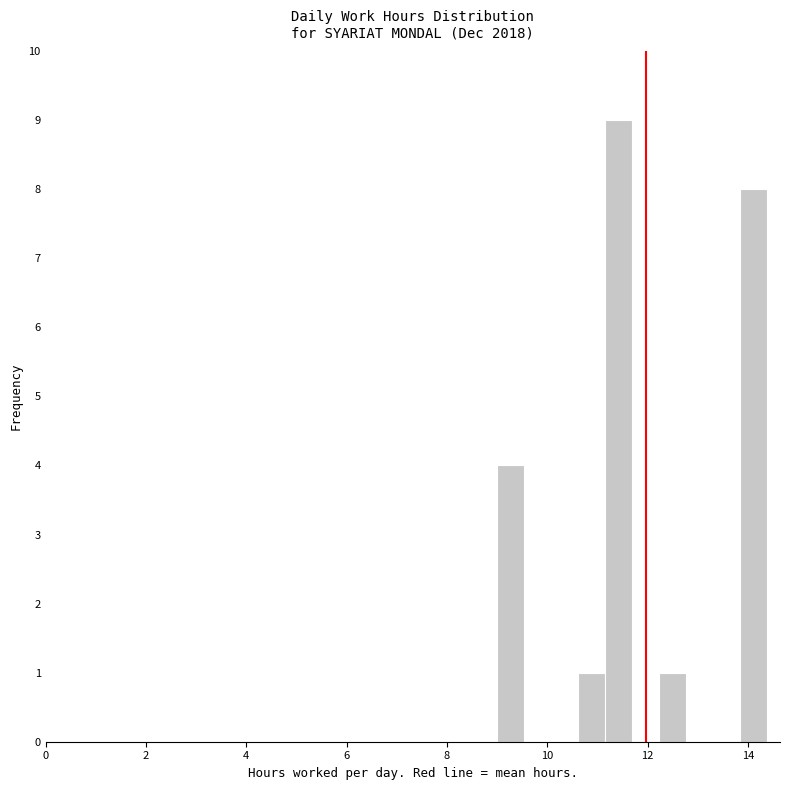

Read against the x-axis, roughly where is the centre of the tallest bar?

11.4